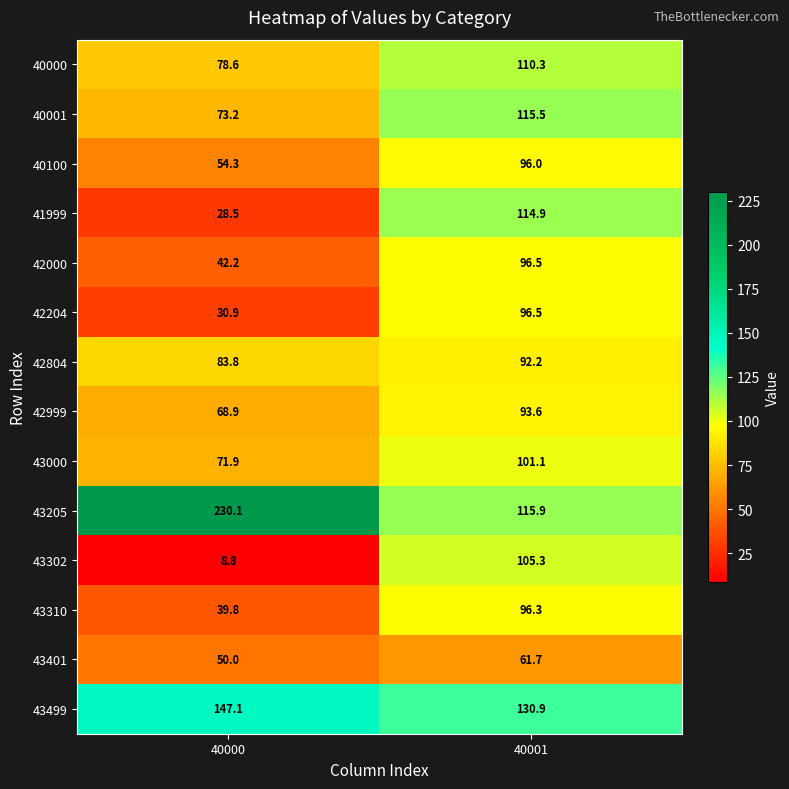

What is the sum of the 43401 values at 40000 and 40001?

111.7